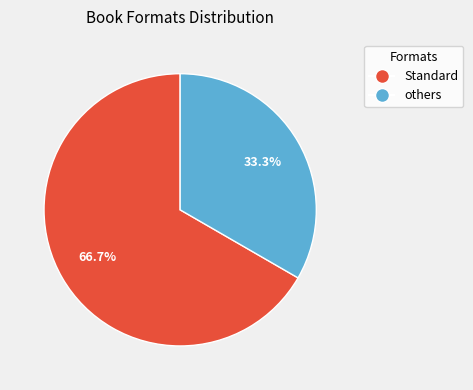

Does any single category account for the majority?

Yes